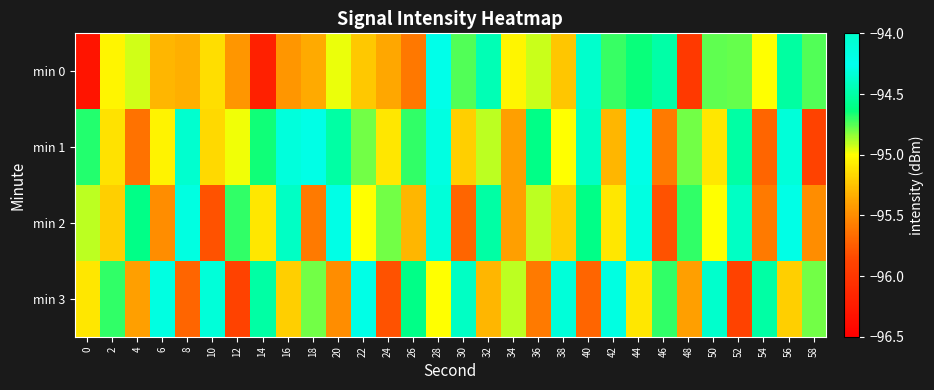

Which label corresponds to the largest value in the chart?

50